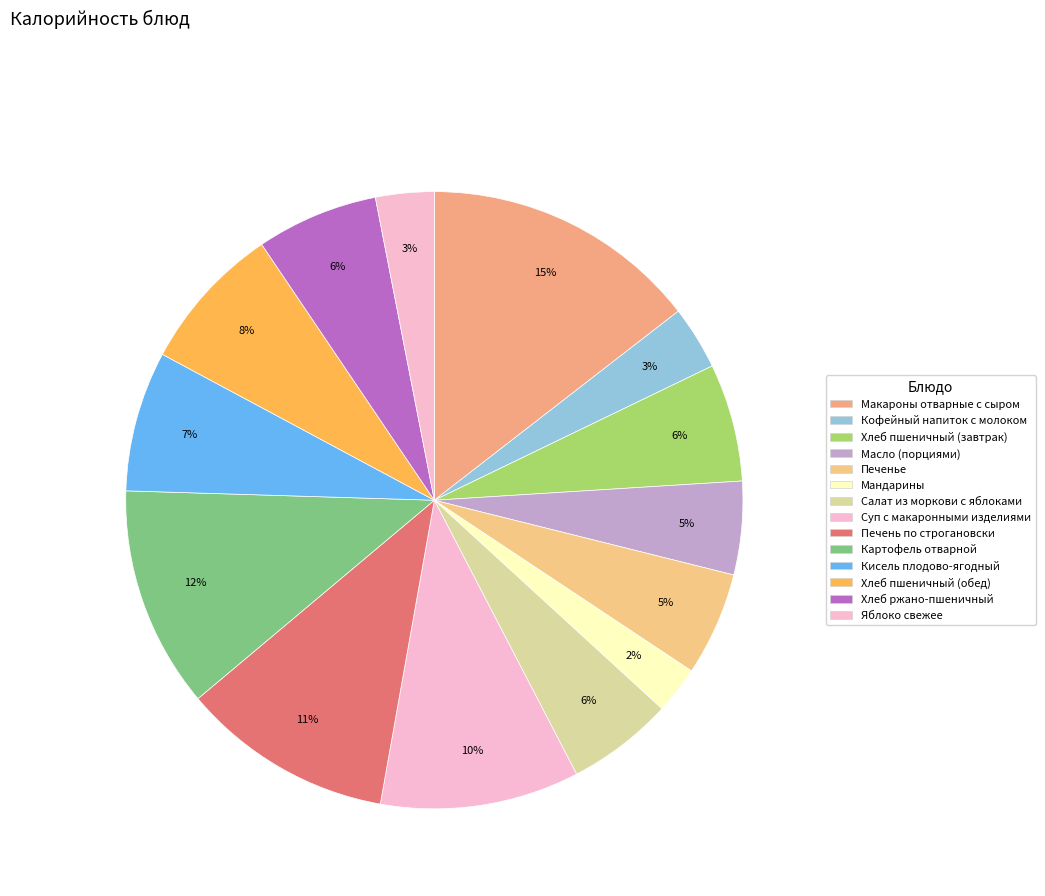

What is the change in value from Хлеб пшеничный (завтрак) to Печенье?

-11.3